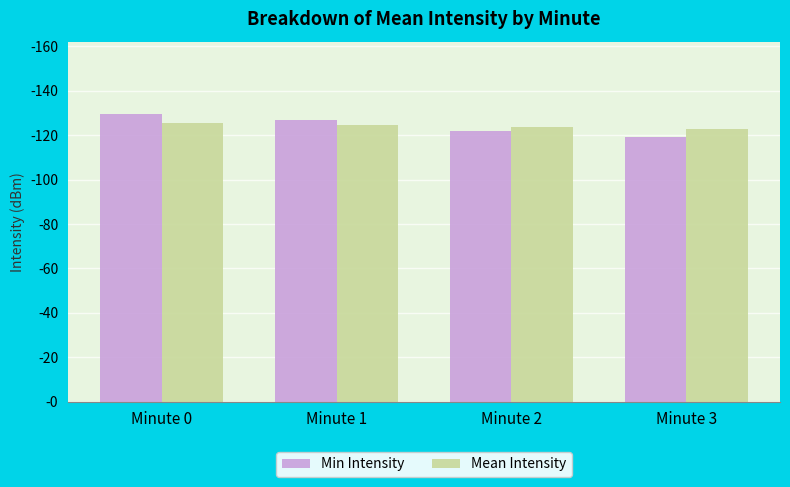

What is the sum of the Mean Intensity values at Minute 2 and Minute 1?

248.3